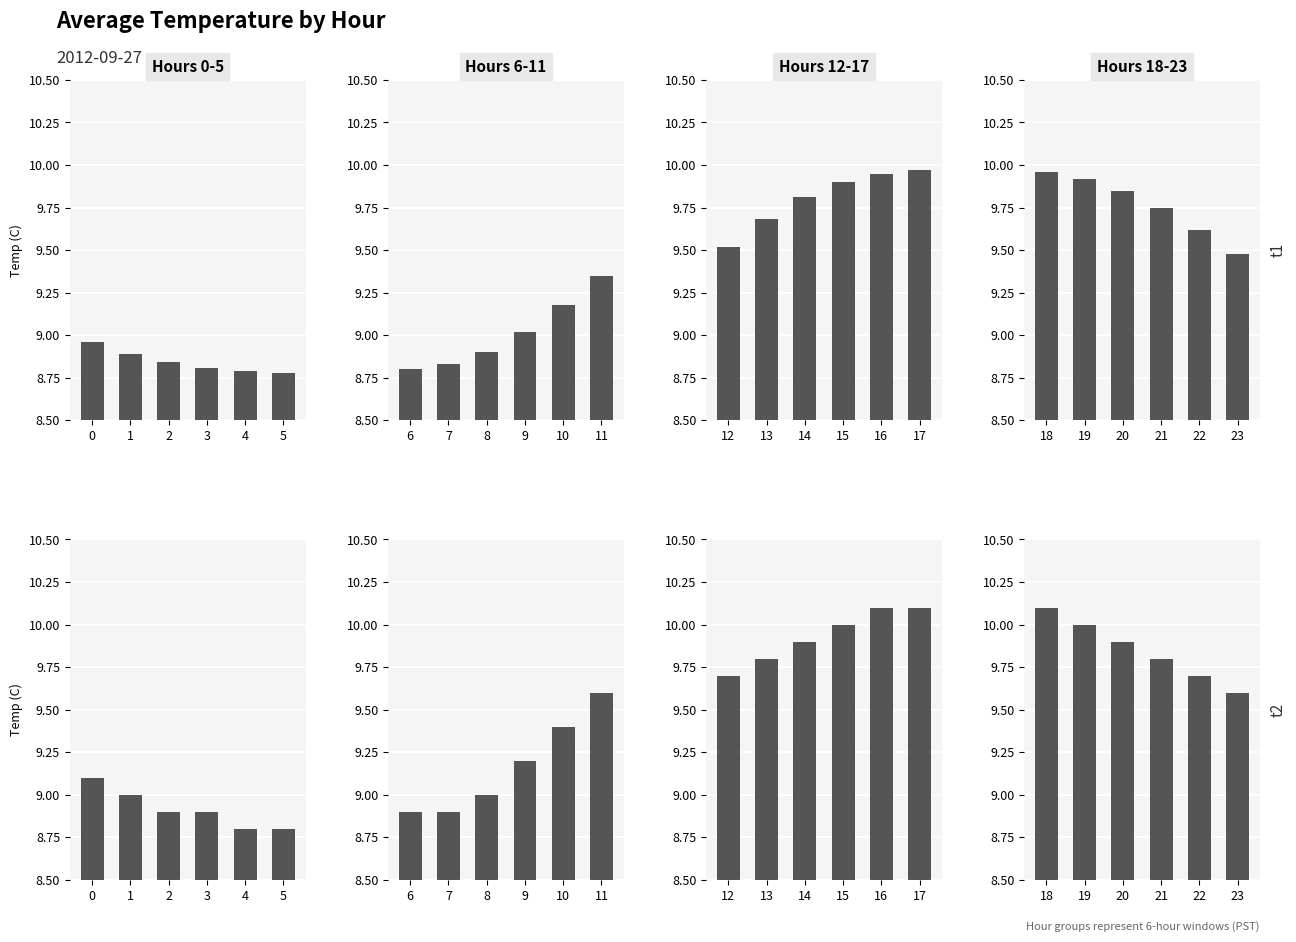

True or false: Max Temperature has a value of 4.4 at 21.

False